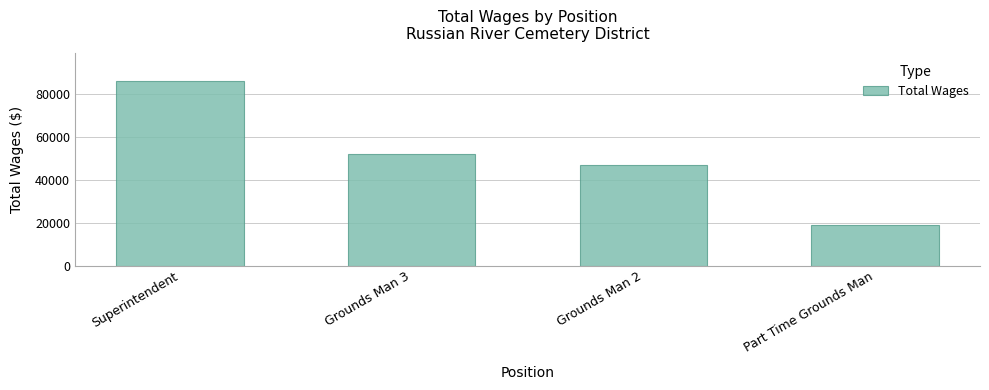

Reading left to right, list all the values displayed in this chart.

86258	52318	46979	18959